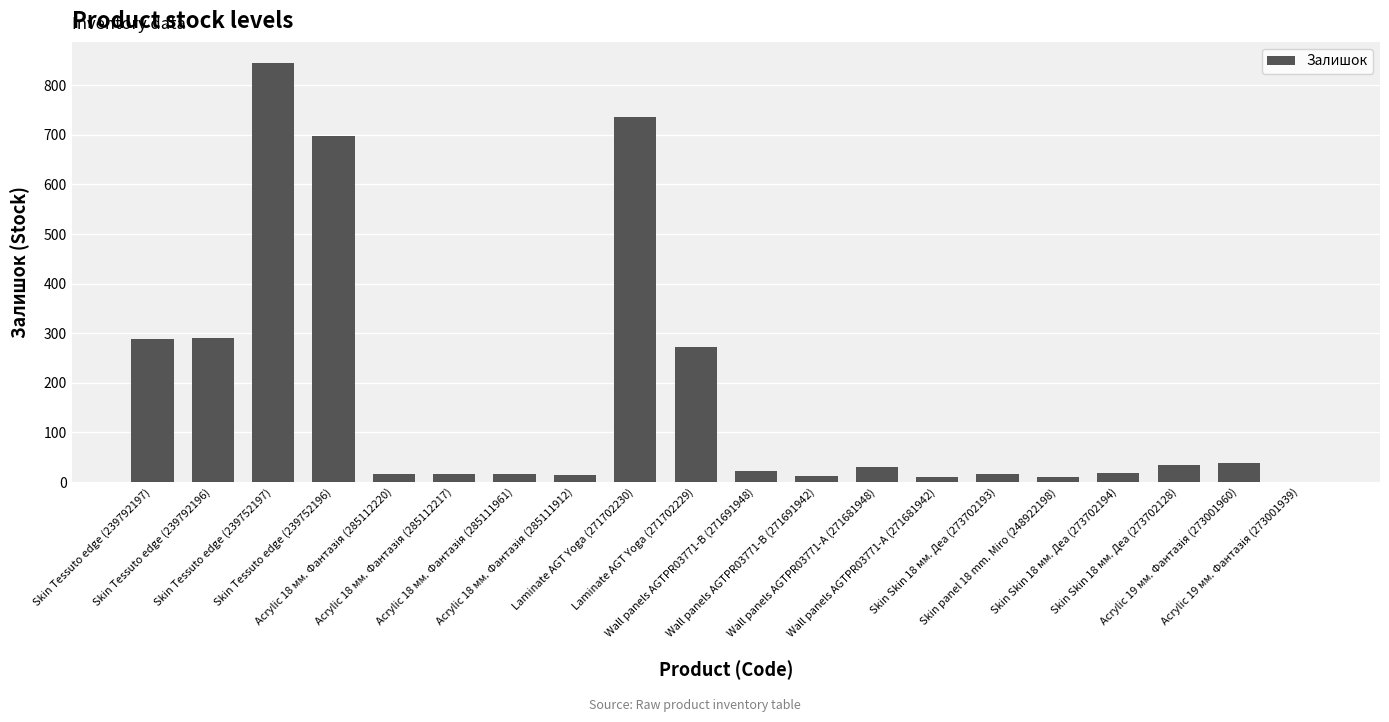

Reading right to left, extract all data points from this chart.

1	38	34	18	11	16	10	30	13	22	272	735	15	17	17	17	698	845	290	289